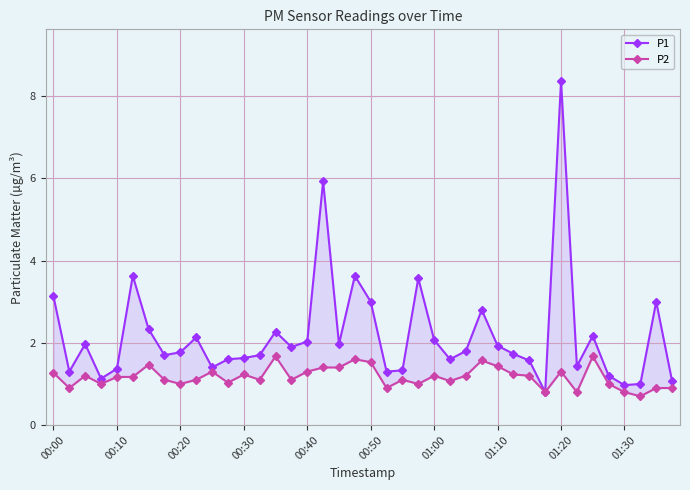

Rank the series by their average value, from lowest to highest.

P2, P1